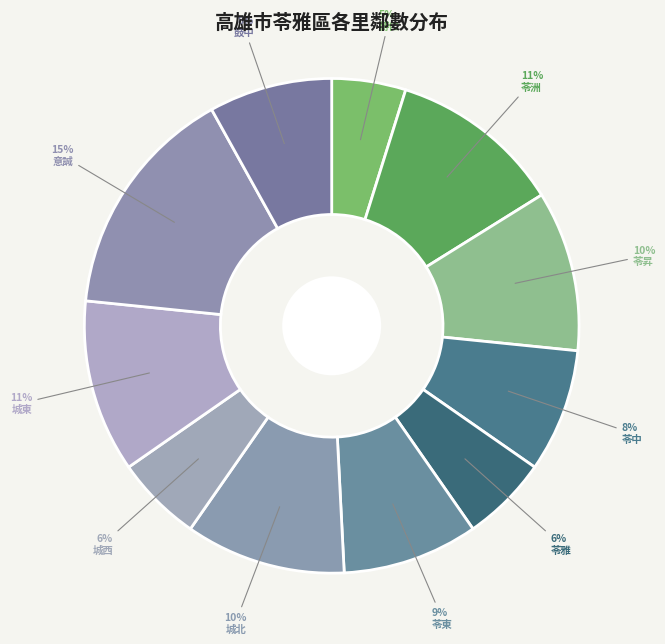

How many segments does this pie chart have?

11